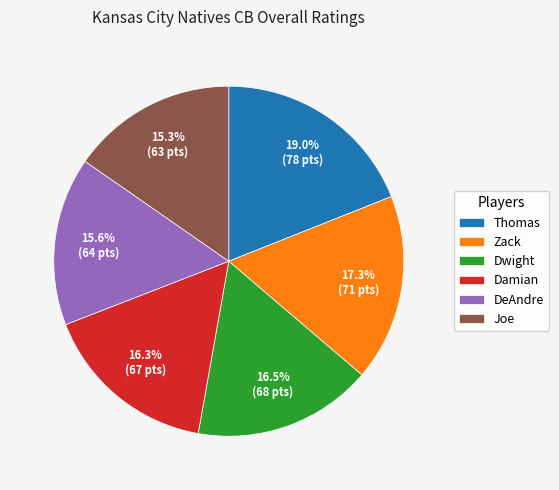

Does DeAndre represent more than half of the total?

No